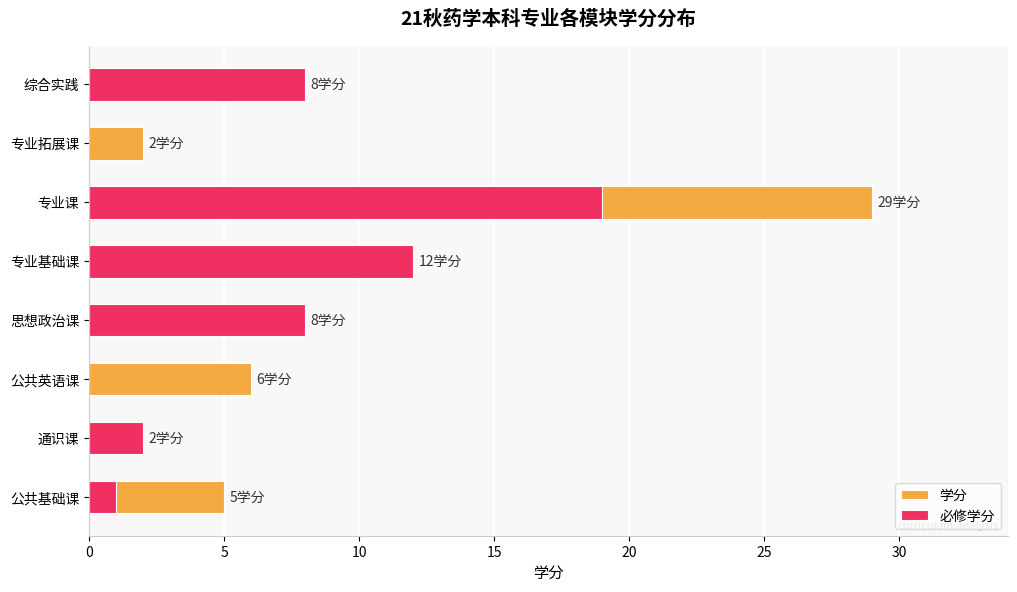

Reading right to left, transcribe all the data shown in this chart.

学分: 8	2	29	12	8	6	2	5
必修学分: 8	0	19	12	8	0	2	1